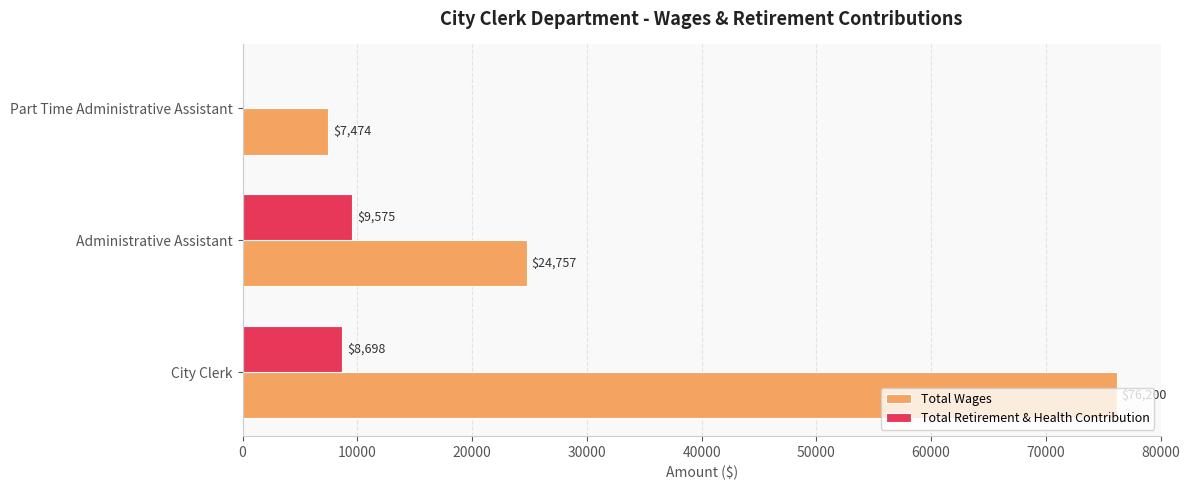

What is the greatest value displayed?

76200